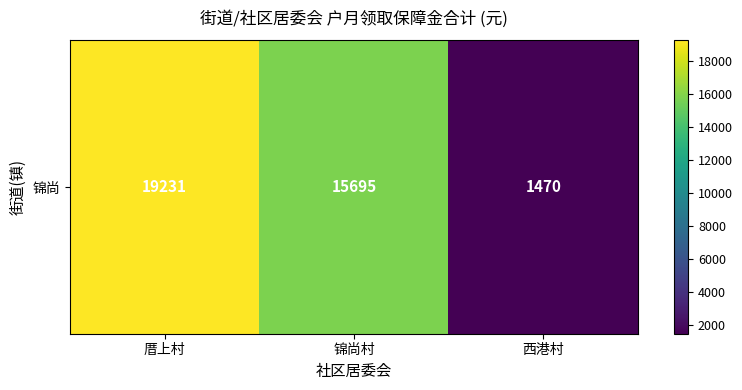

Where does the data first go above 15695?

厝上村